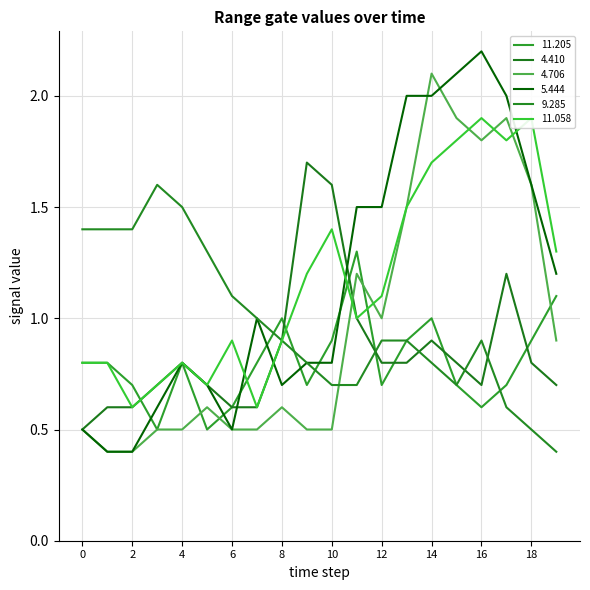

Between 2003/12/17 02:10 and 2003/12/17 02:40, which series saw the biggest shift?

11.058